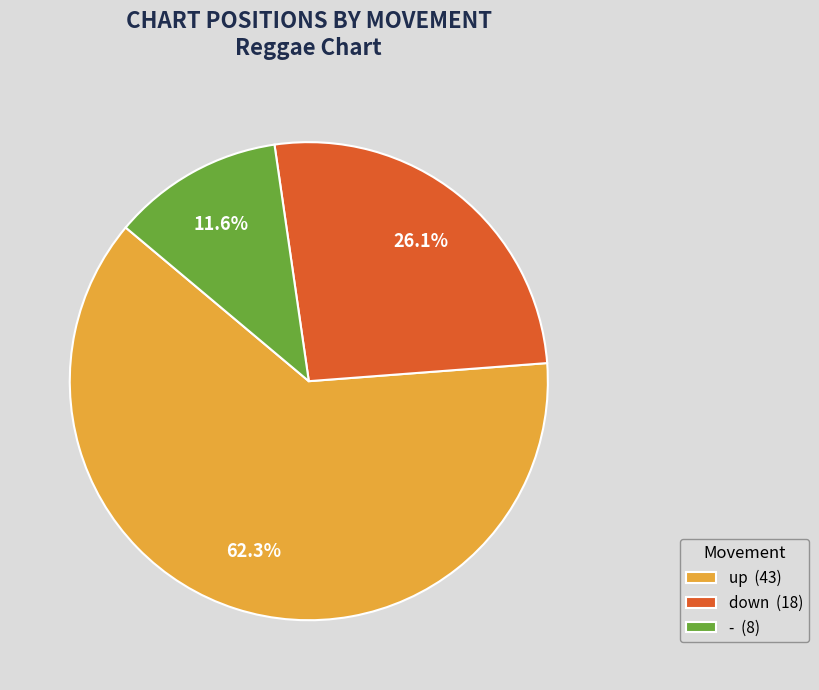

To the nearest percent, what percentage of the pie is down?

26%